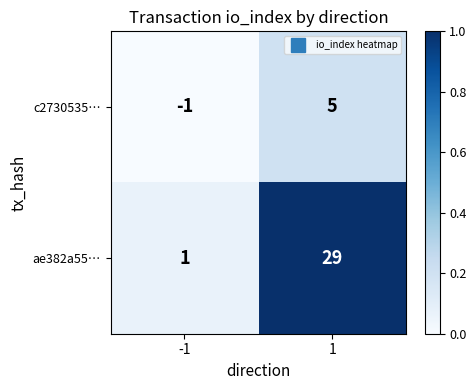

Reading right to left, transcribe all the data shown in this chart.

c2730535…: 5	-1
ae382a55…: 29	1